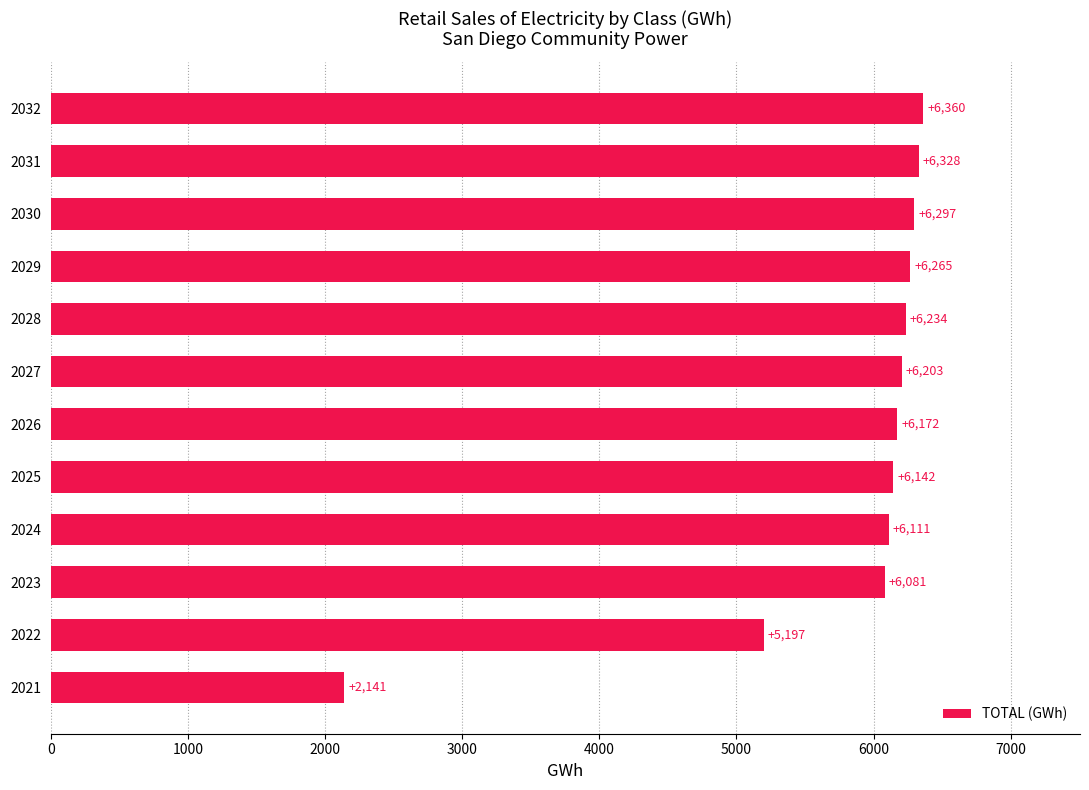

The value at 2029 is 6265.4. True or false?

True